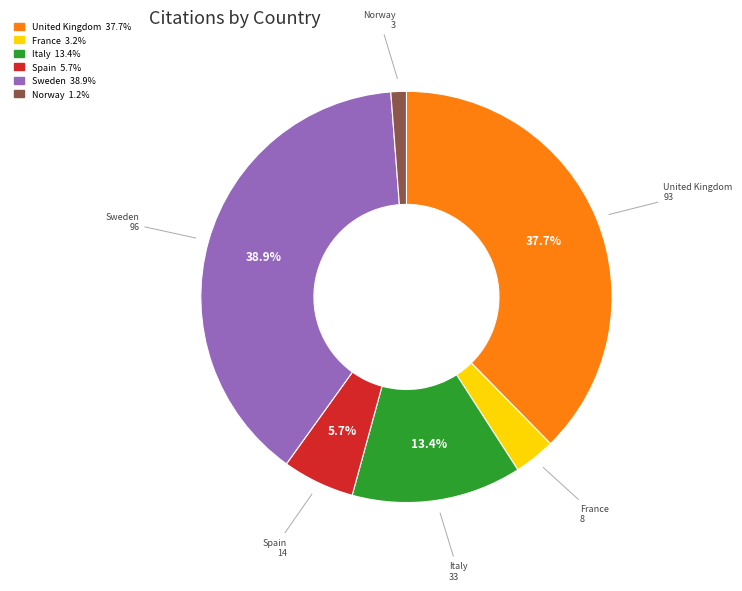

To the nearest percent, what is the average slice percentage?

17%